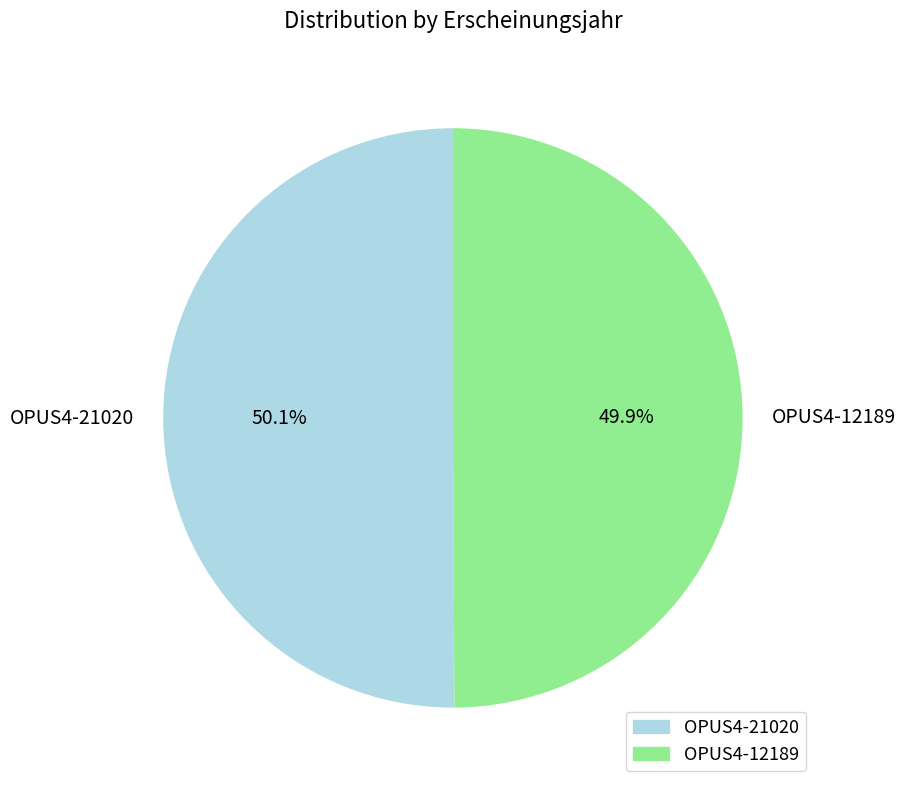

What percentage is the OPUS4-21020 slice, to the nearest percent?

50%